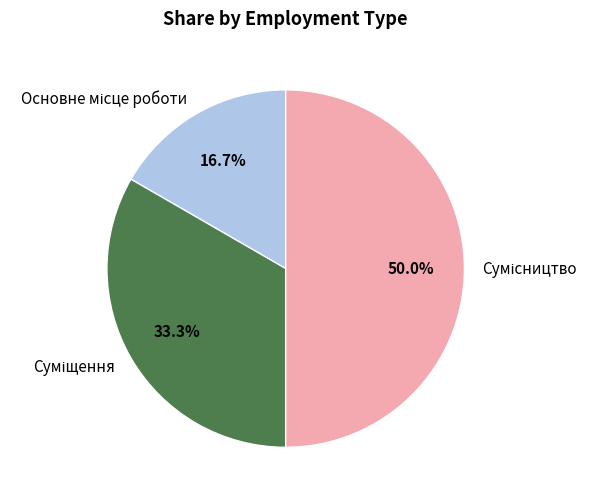

Is it true that Основне місце роботи is 26% of the pie?

False